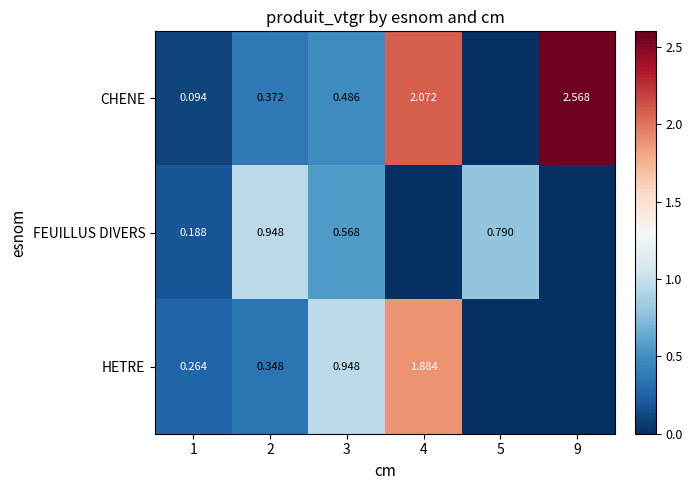

At 2, list the series in order from smallest to largest.

HETRE, CHENE, FEUILLUS DIVERS